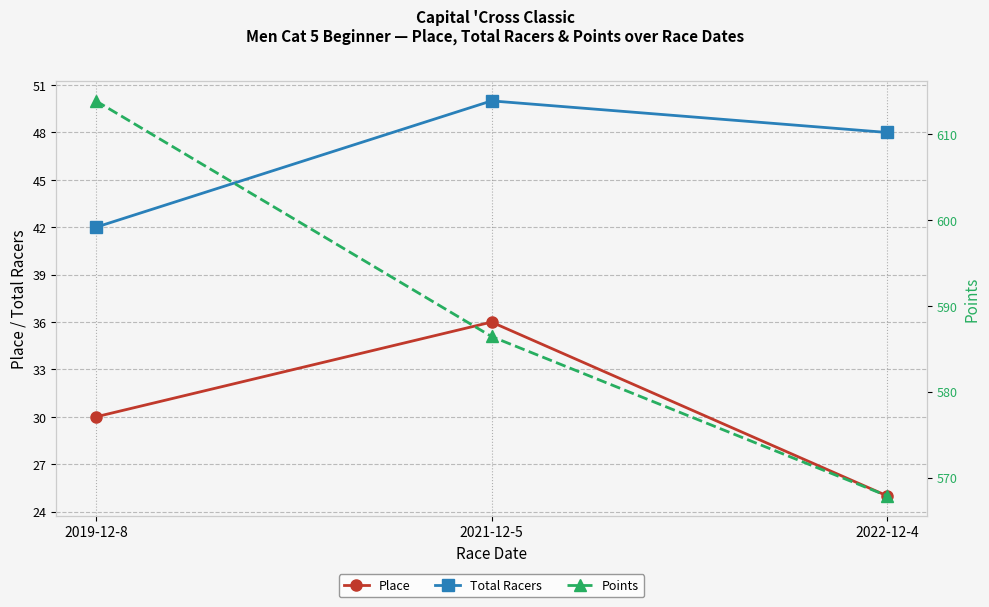

Does the chart display data point markers on the line(s)?

Yes